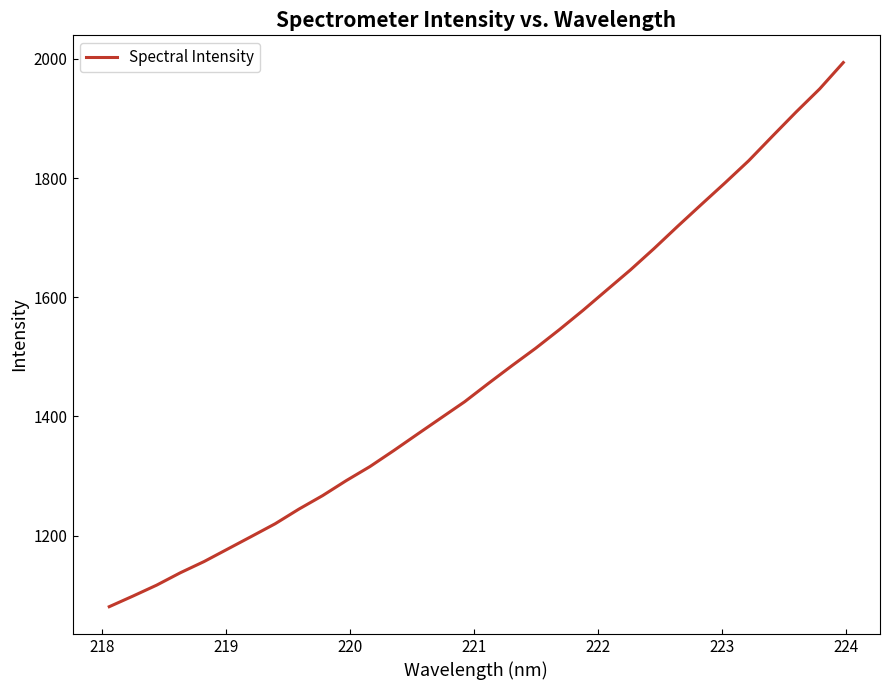

What is the maximum value shown in the chart?

1993.7